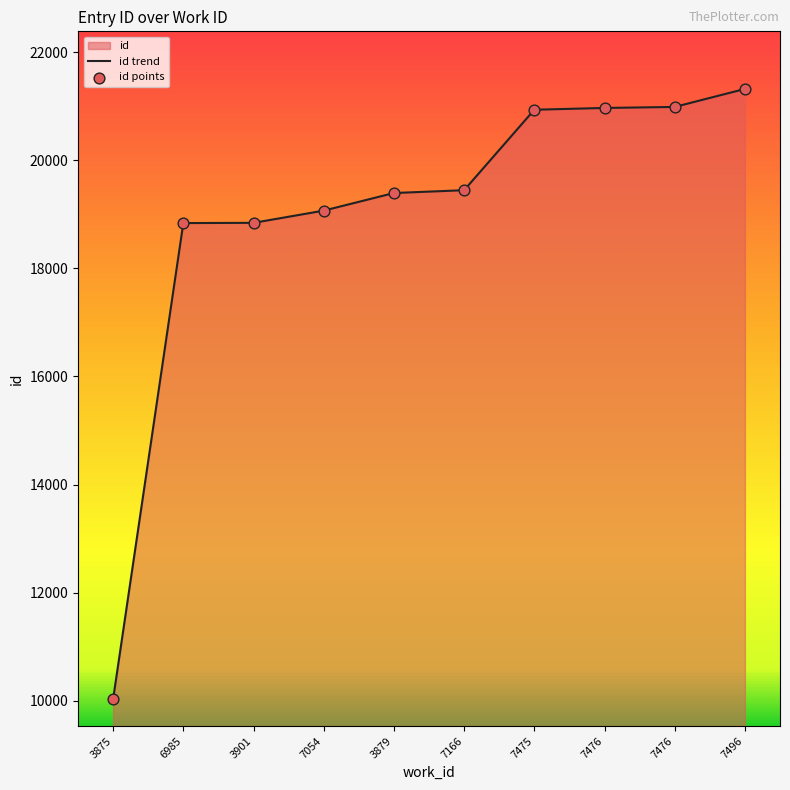

At which category is the sum across all series the highest?

7496